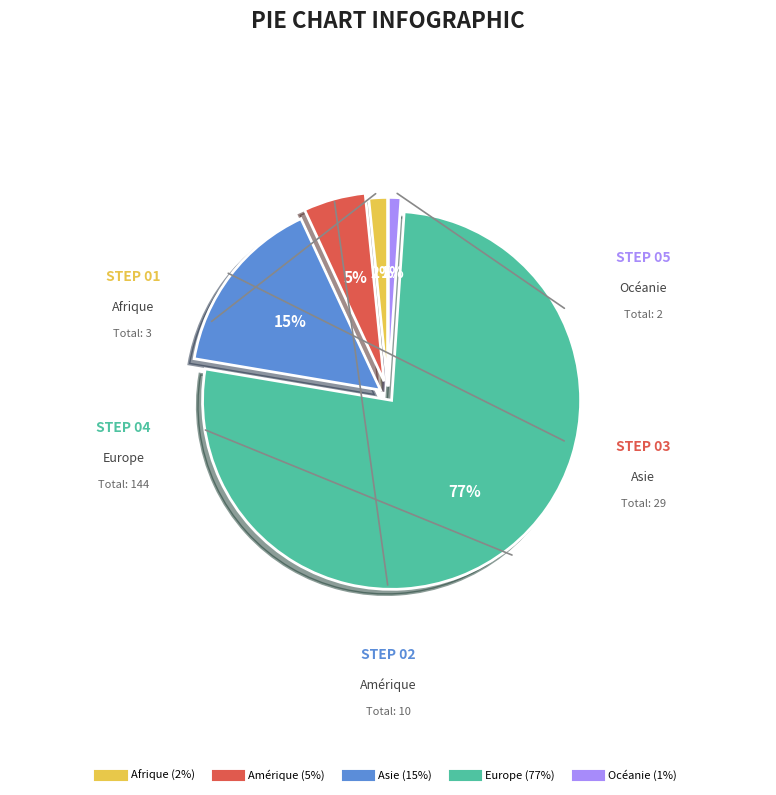

How many segments does this pie chart have?

5